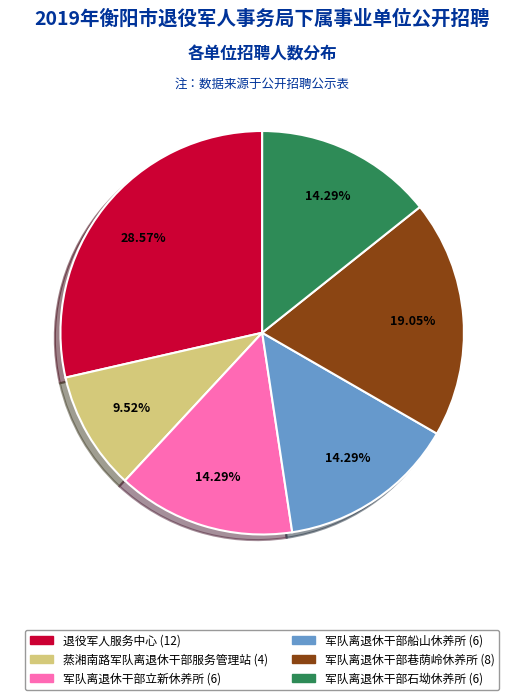

Does any single category account for the majority?

No